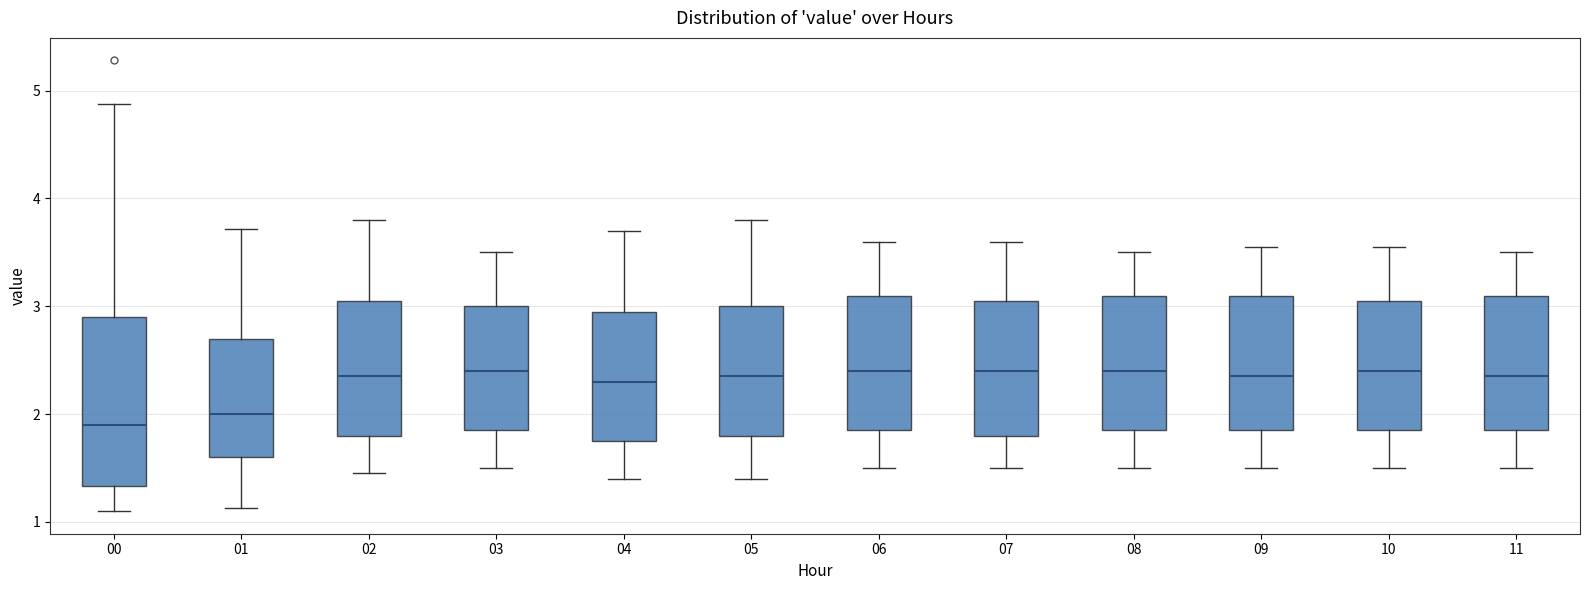

Reading left to right, read every box against the y-axis: the position of its median line, the range the box covers, and the ends of its whiskers. The values are not printed on the chart, so give them approximately, as read against the axis.

00: median 1.9, box 1.3 to 2.9, whiskers 1.1 to 4.9
01: median 2.0, box 1.6 to 2.7, whiskers 1.1 to 3.7
02: median 2.4, box 1.8 to 3.1, whiskers 1.5 to 3.8
03: median 2.4, box 1.9 to 3.0, whiskers 1.5 to 3.5
04: median 2.3, box 1.8 to 3.0, whiskers 1.4 to 3.7
05: median 2.4, box 1.8 to 3.0, whiskers 1.4 to 3.8
06: median 2.4, box 1.9 to 3.1, whiskers 1.5 to 3.6
07: median 2.4, box 1.8 to 3.1, whiskers 1.5 to 3.6
08: median 2.4, box 1.9 to 3.1, whiskers 1.5 to 3.5
09: median 2.4, box 1.9 to 3.1, whiskers 1.5 to 3.6
10: median 2.4, box 1.9 to 3.1, whiskers 1.5 to 3.6
11: median 2.4, box 1.9 to 3.1, whiskers 1.5 to 3.5